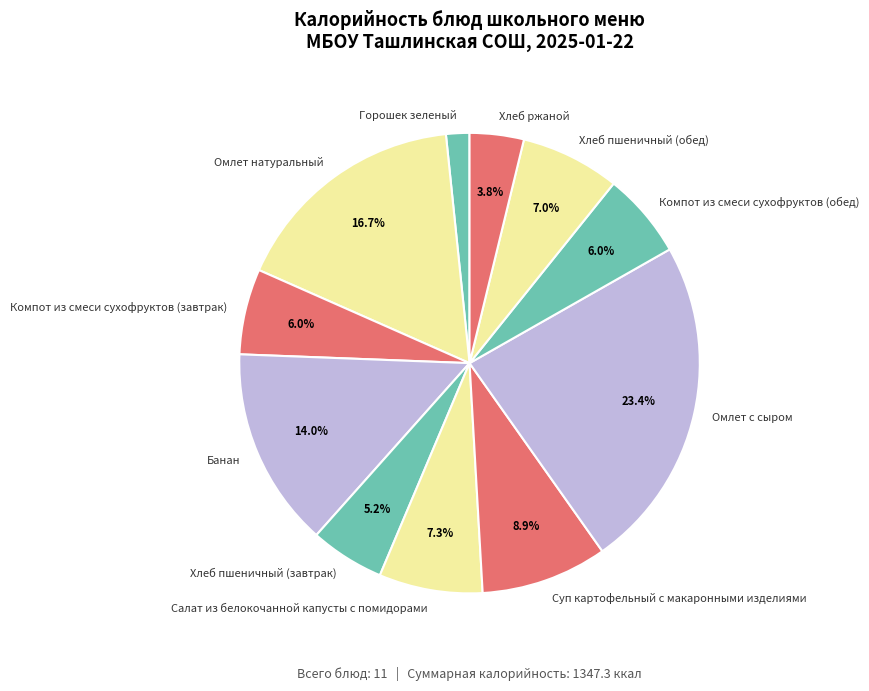

Combined, what portion of the pie is Суп картофельный с макаронными изделиями and Хлеб ржаной?

12.7%